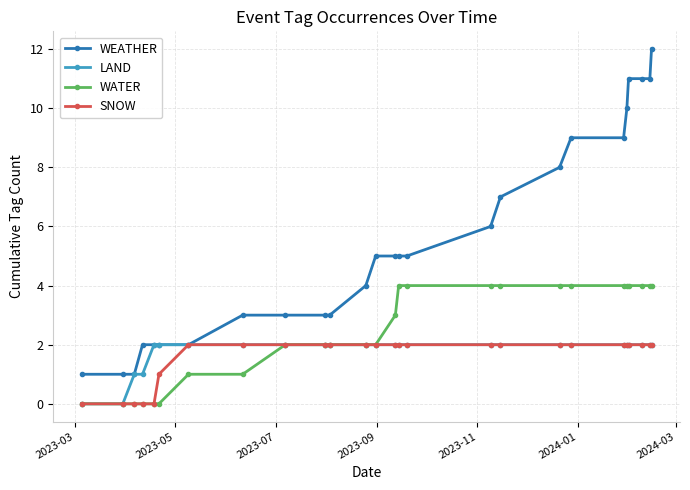

What is the average value of the WATER series?

2